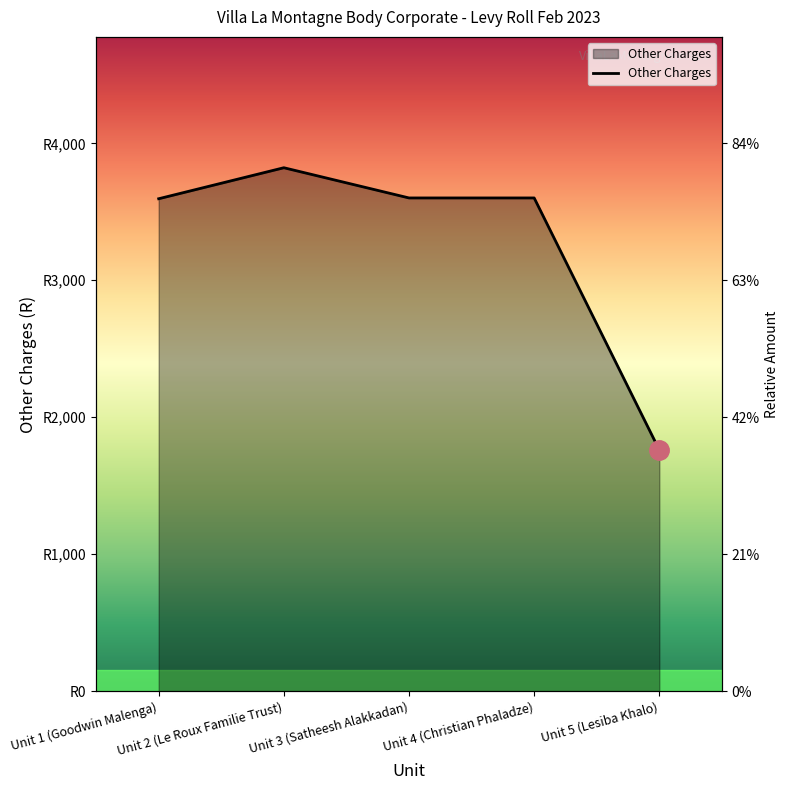

Count the number of categories in the chart.

5